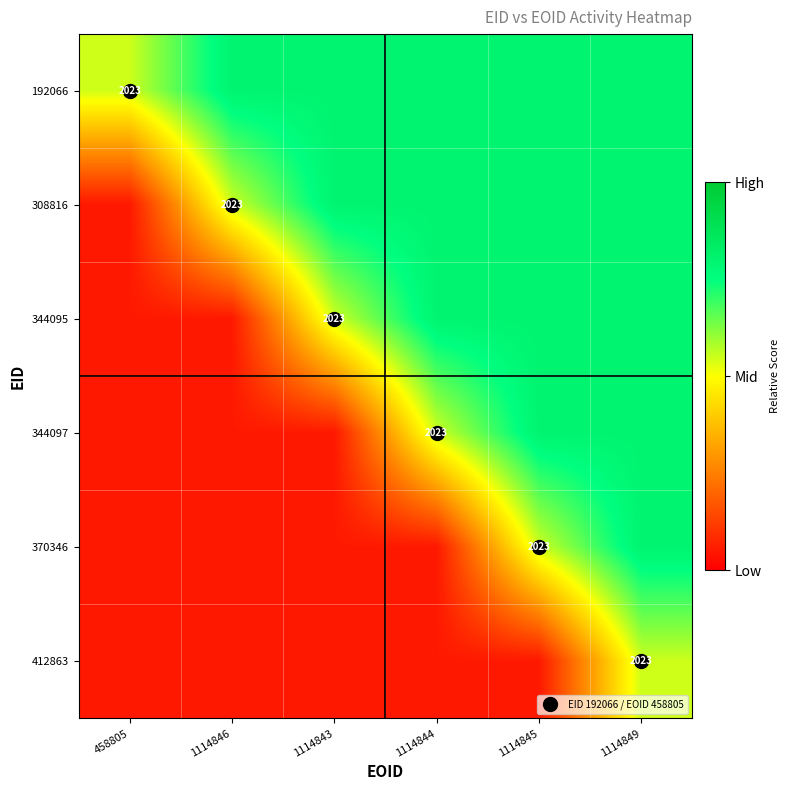

Is the value of 308816 at 1114843 greater than the value of 412863 at 1114843?

Yes